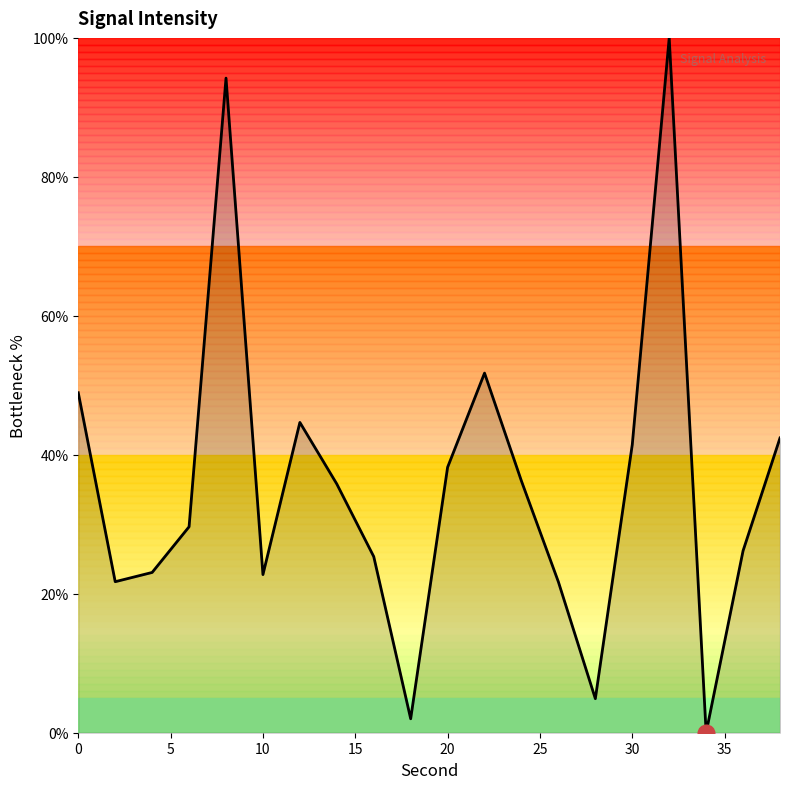

What is the greatest value displayed?

100.0